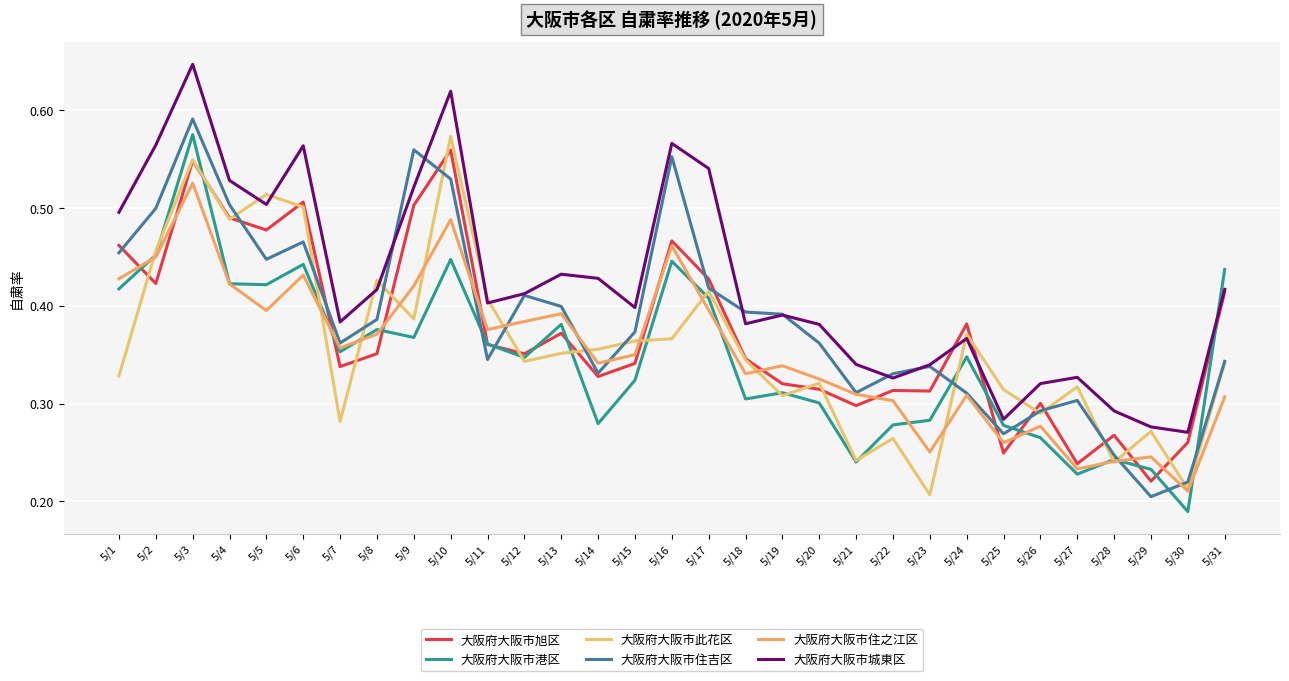

The 大阪府大阪市旭区 series shows 0.1 at 5/28. True or false?

False